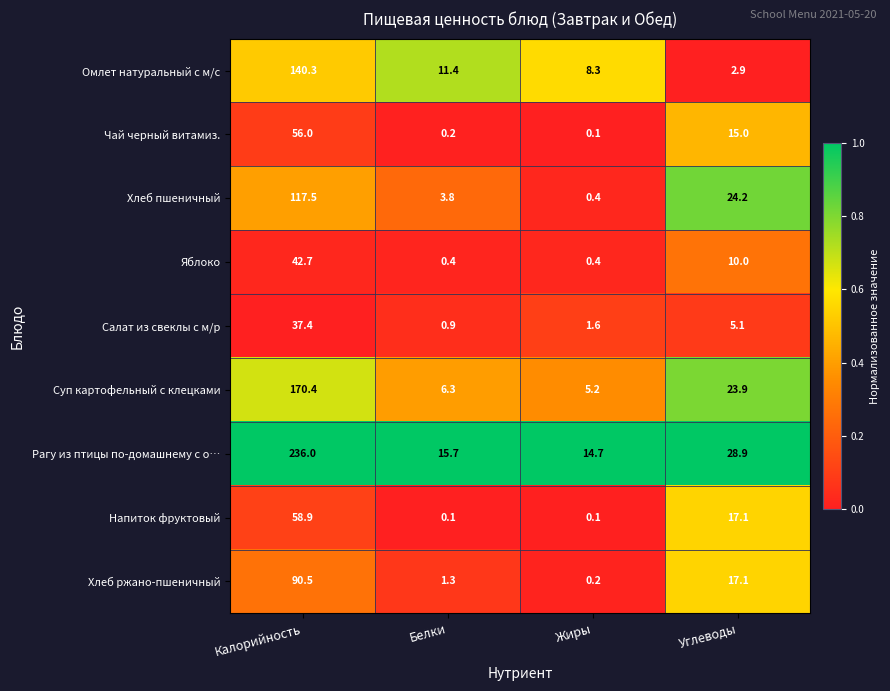

What is the total value across all series at Калорийность?

949.7